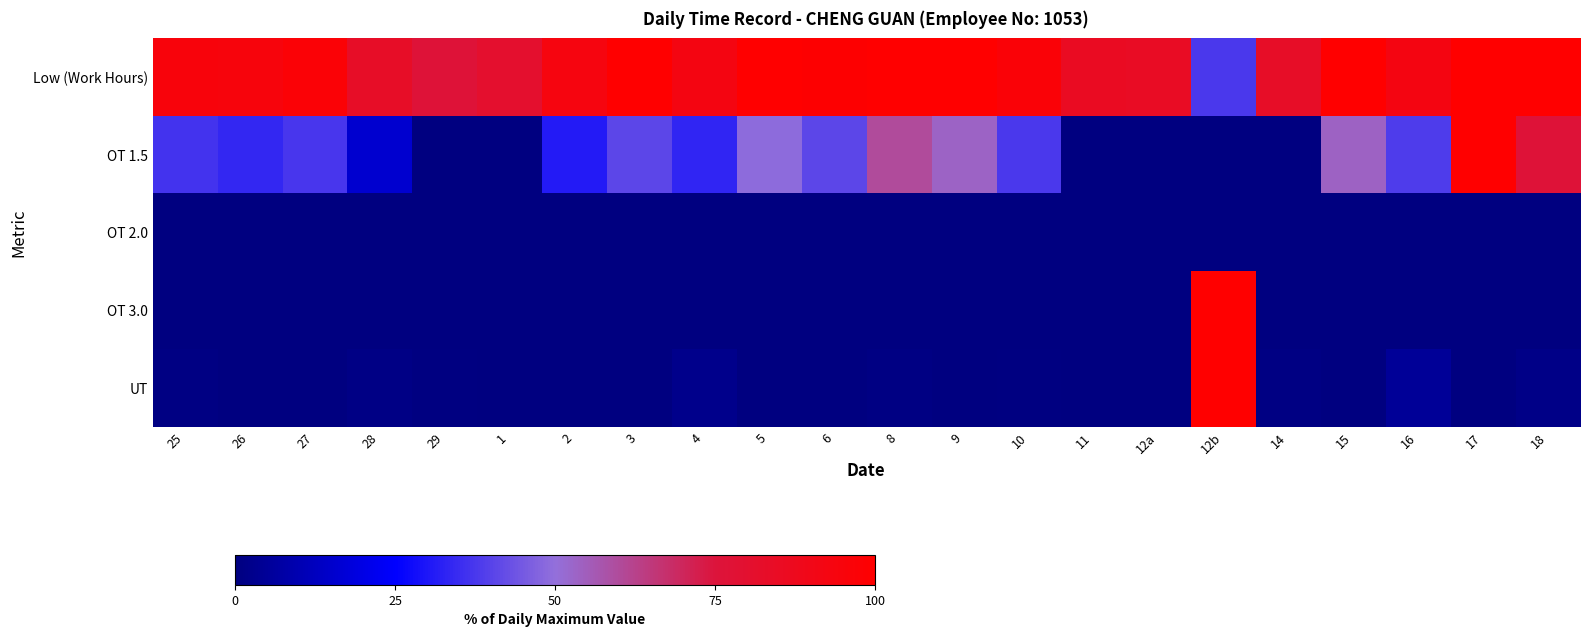

Which has a higher value, 2 or 6?

6